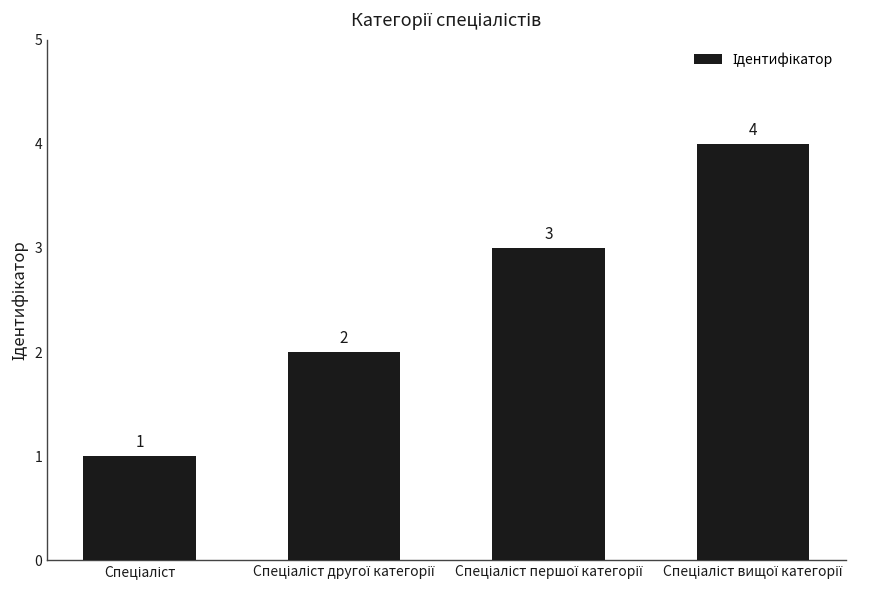

How many values are between 2 and 4?

3